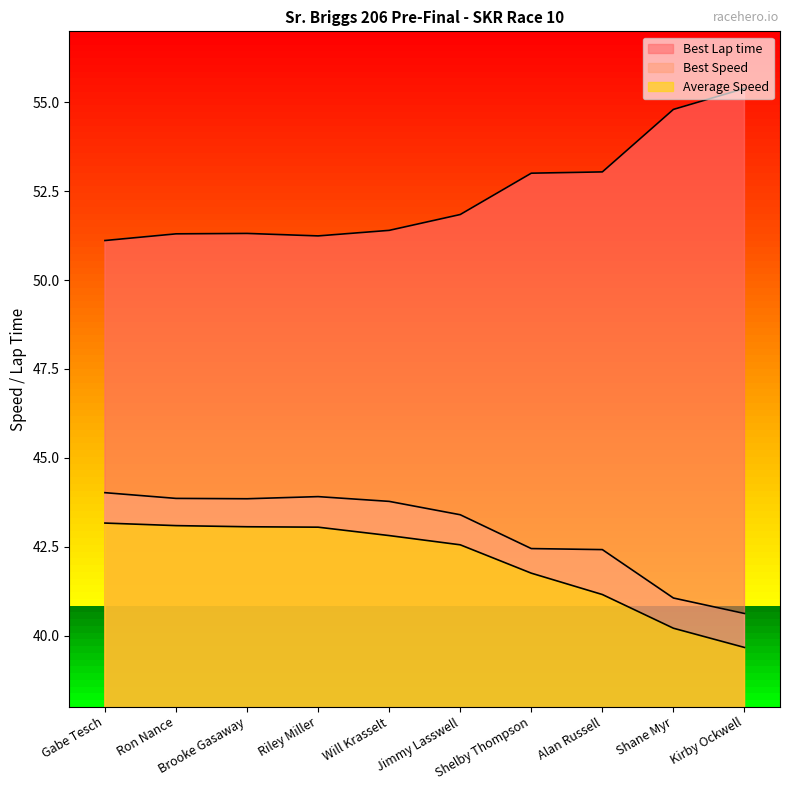

What is the maximum value for Best Lap time?

55.4